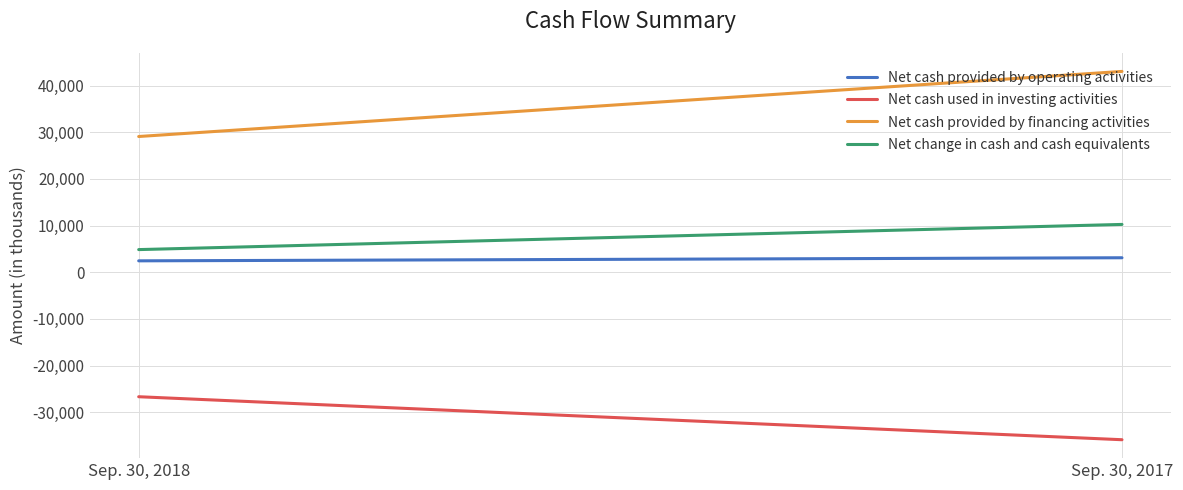

What is the lowest value of the Net cash provided by financing activities series?

29096